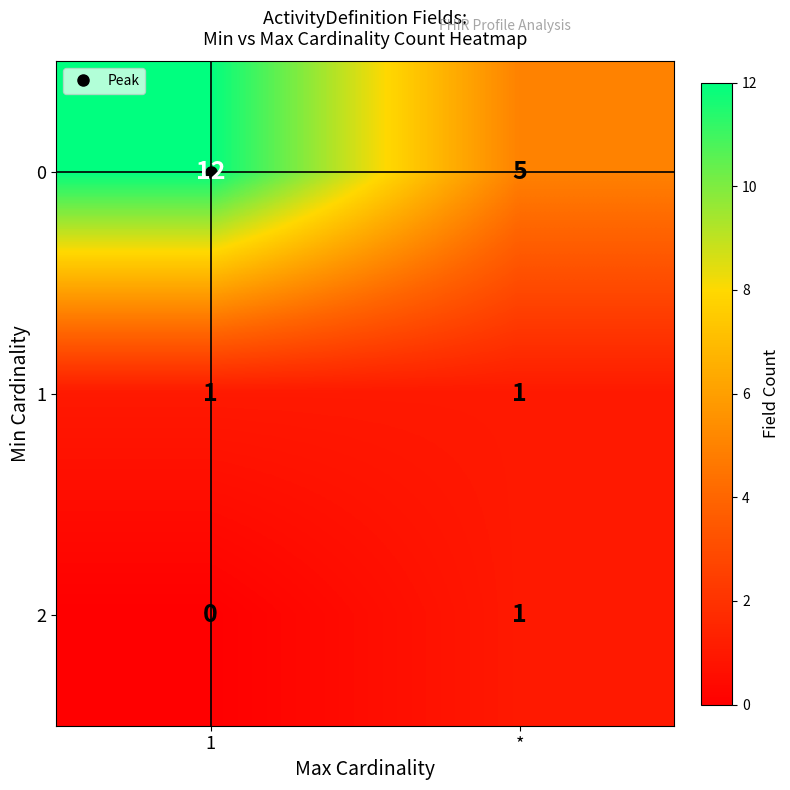

Is it true that 0 equals 3 at *?

False